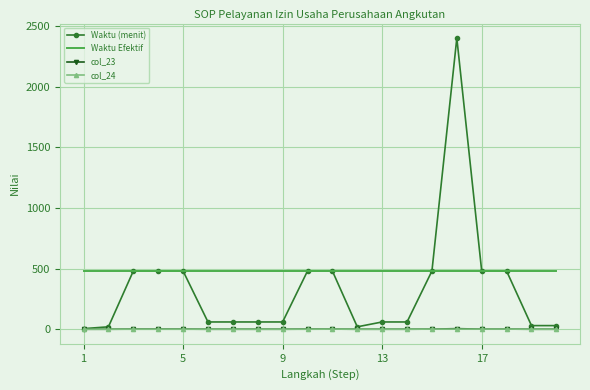

Which series has the widest spread of values?

Waktu (menit)